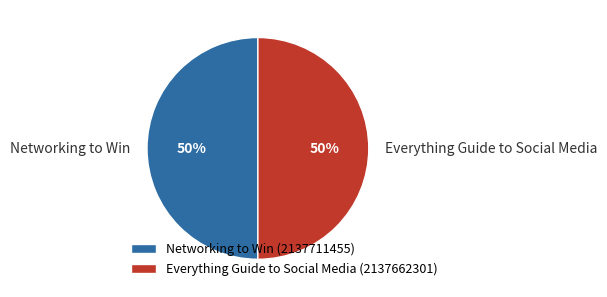

To the nearest percent, what is the combined percentage of Networking to Win and Everything Guide to Social Media?

100%